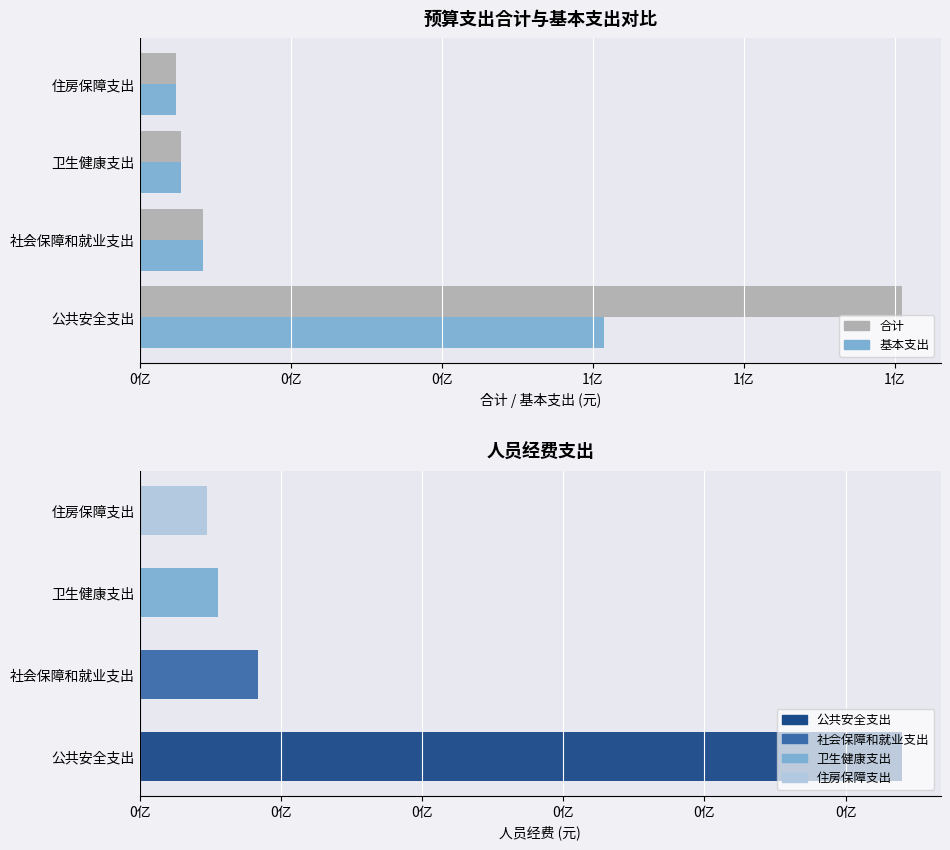

What is the smallest value displayed?

4776204.8